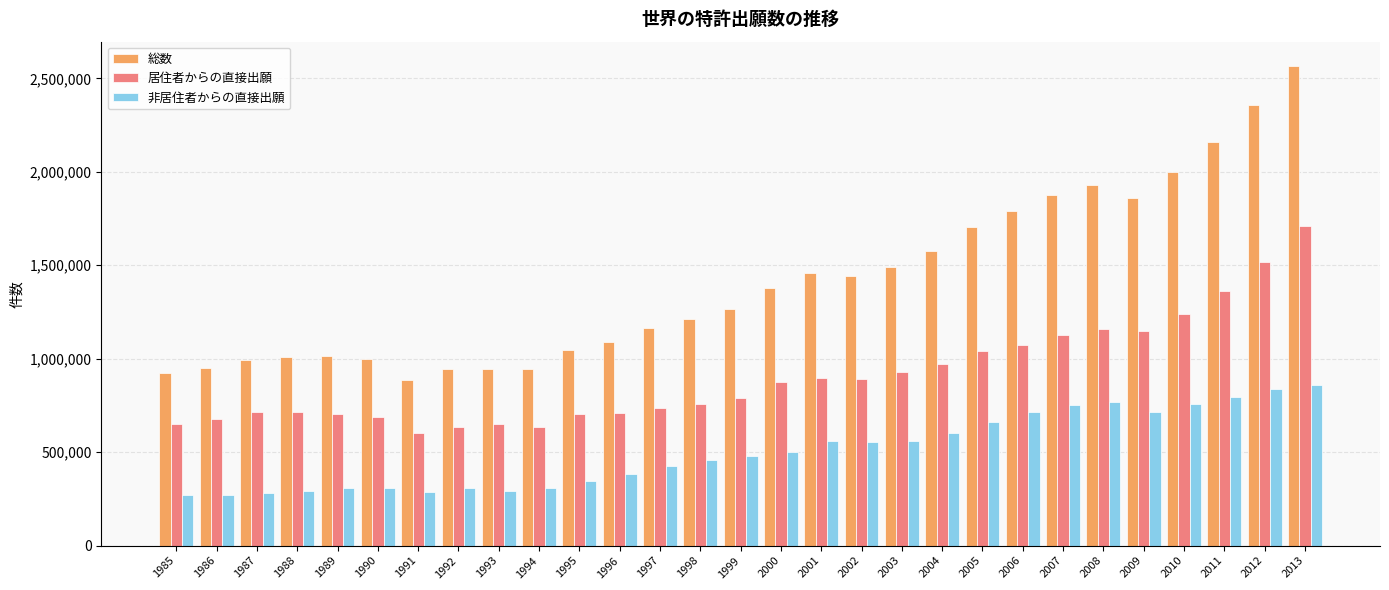

What is the sum of all 非居住者からの直接出願 values?

14662467